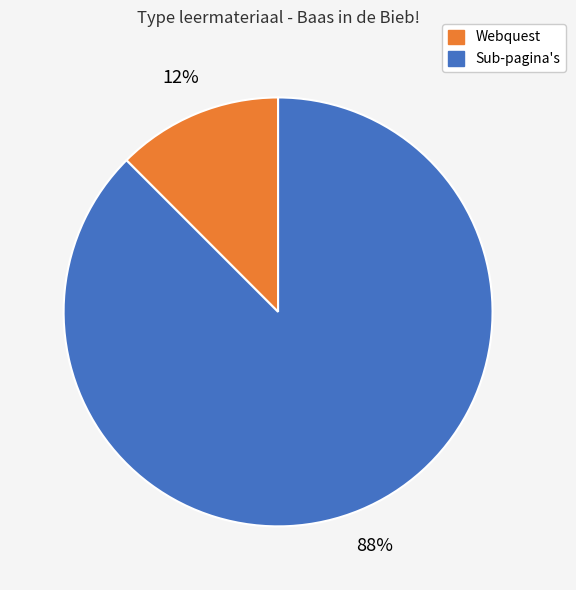

Is there a majority slice in this chart?

Yes